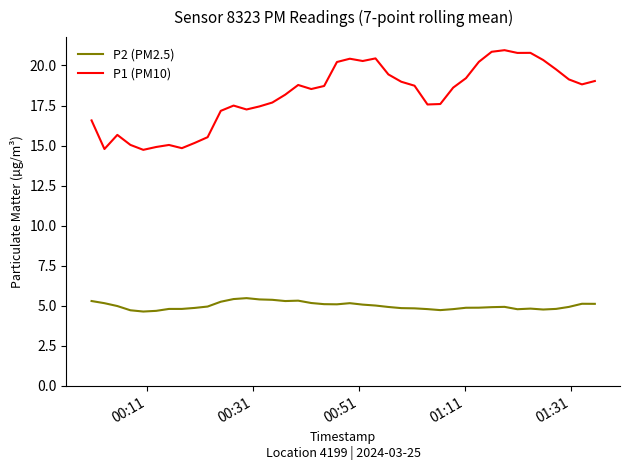

What is the greatest value displayed?

21.0